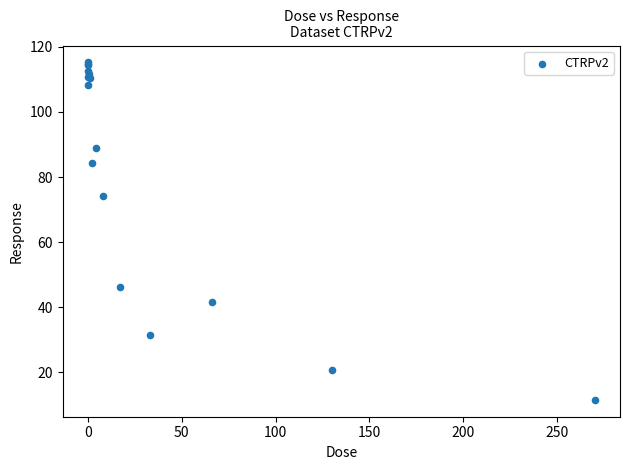

What Y value in the scatter plot is closest to 63?

74.1